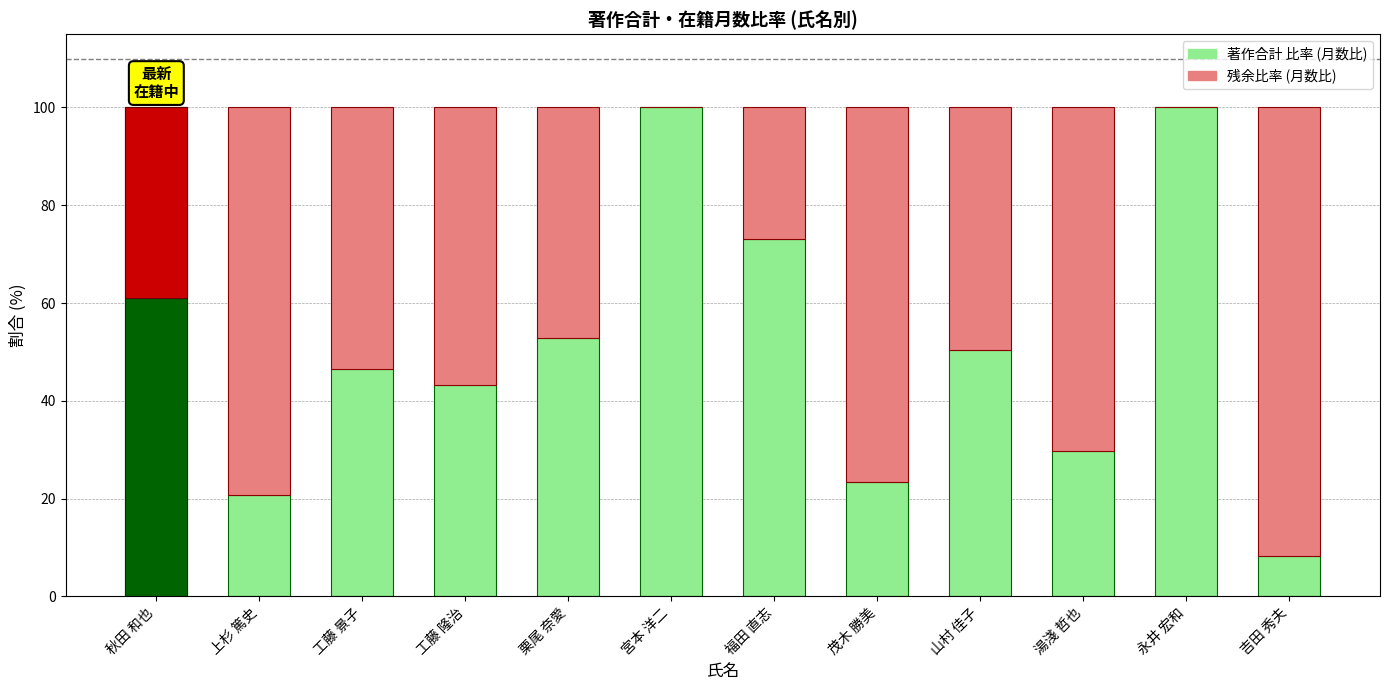

Between 茂木 勝美 and 吉田 秀夫, which is larger?

茂木 勝美